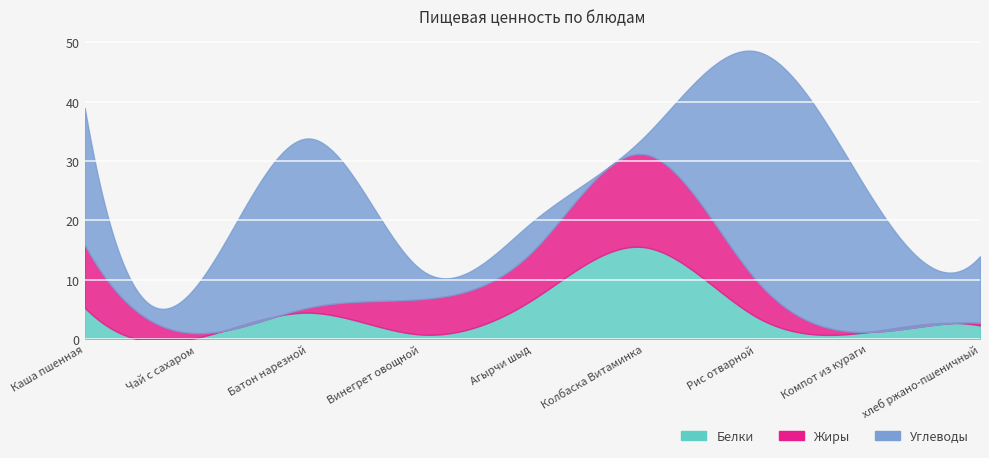

What is the label of the 9th point from the left?

хлеб ржано-пшеничный